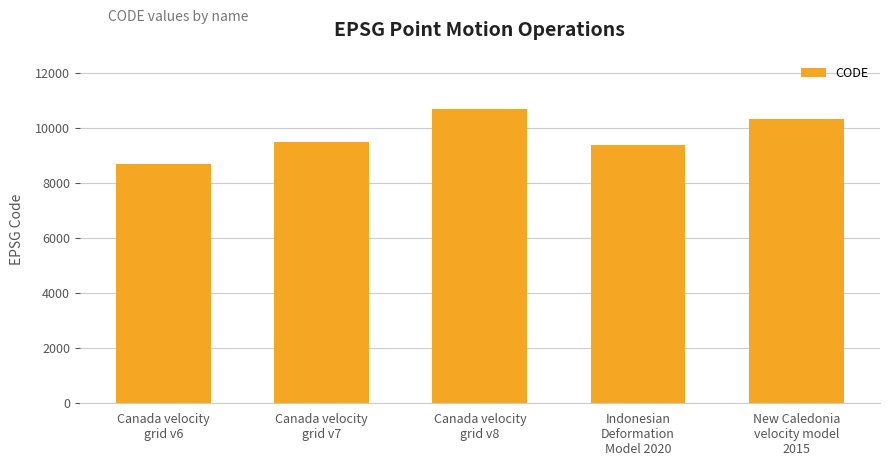

The chart shows a value of 5588 at Canada velocity
grid v8. True or false?

False